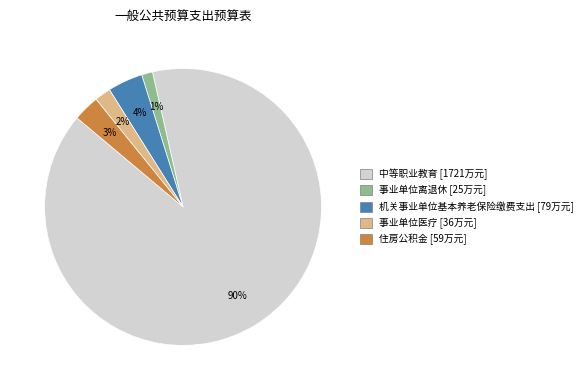

Is 机关事业单位基本养老保险缴费支出 the majority of the pie?

No